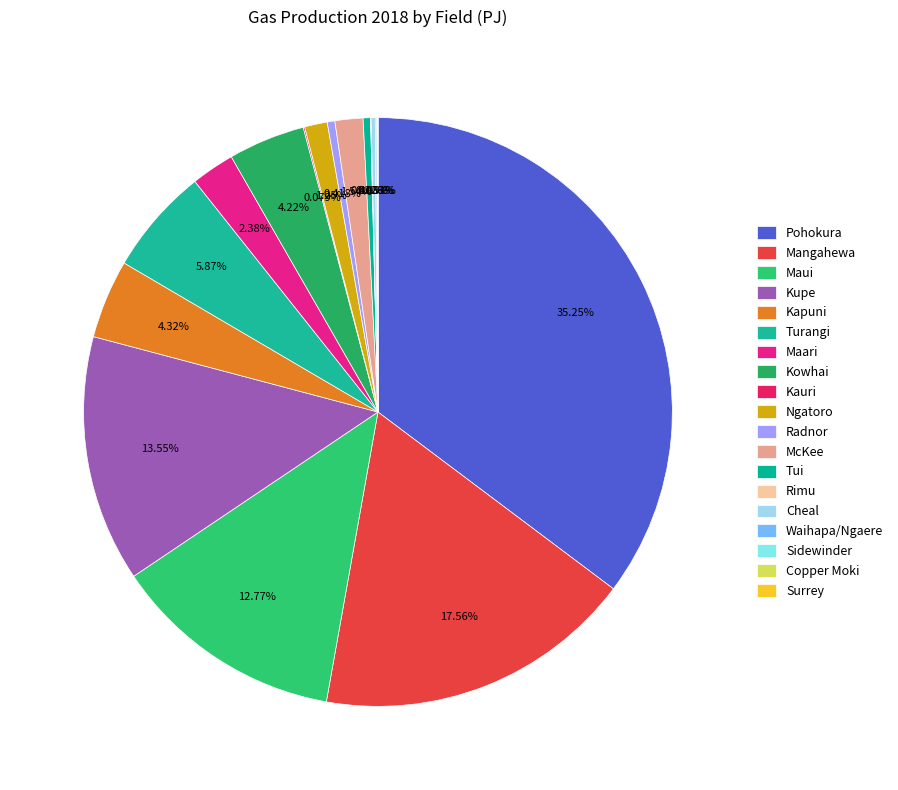

Is the sum of Pohokura and Radnor greater than half?

No